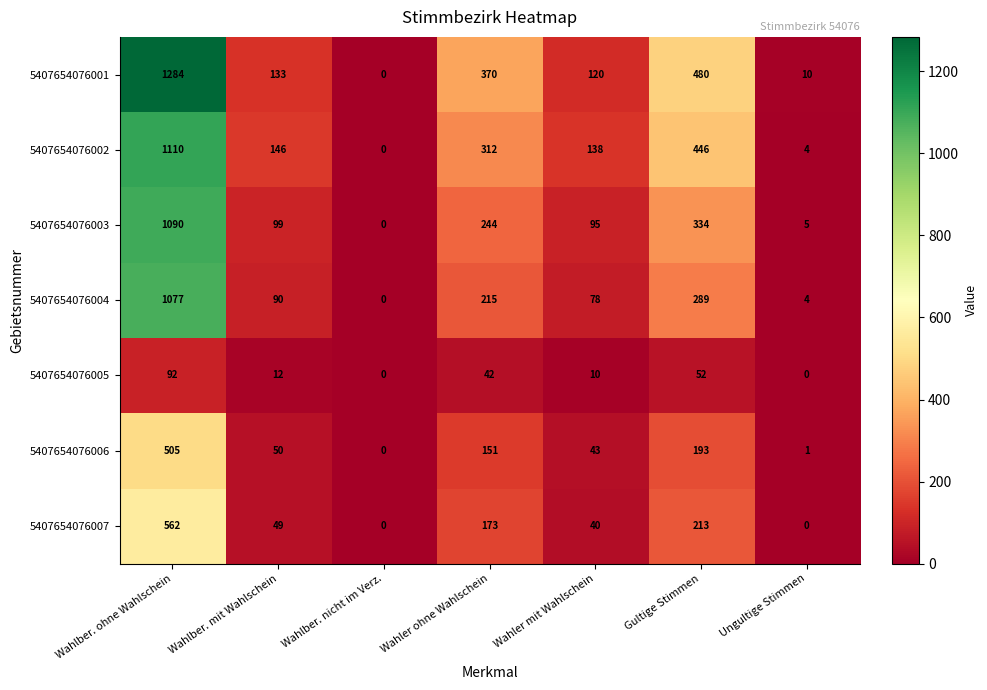

At how many categories does at least one series exceed 1124?

1